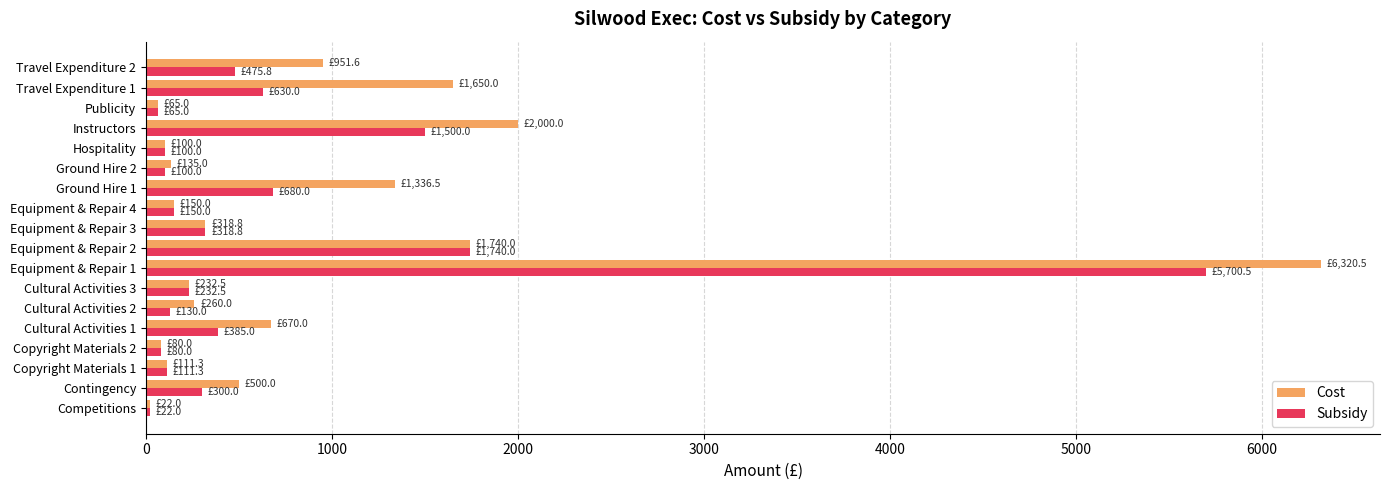

At how many categories does at least one series exceed 5145?

1